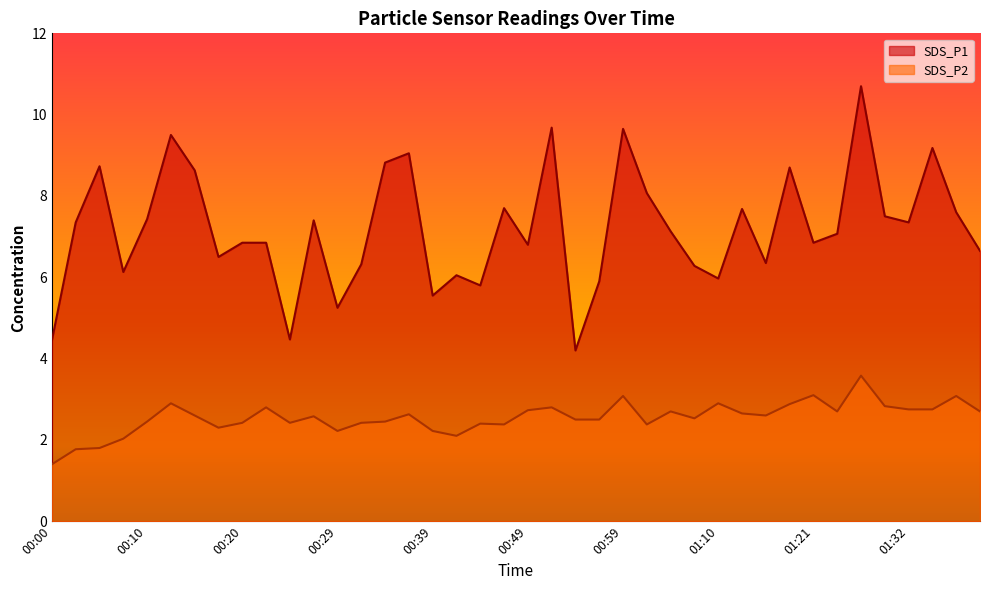

Which series has the largest total across all categories?

SDS_P1